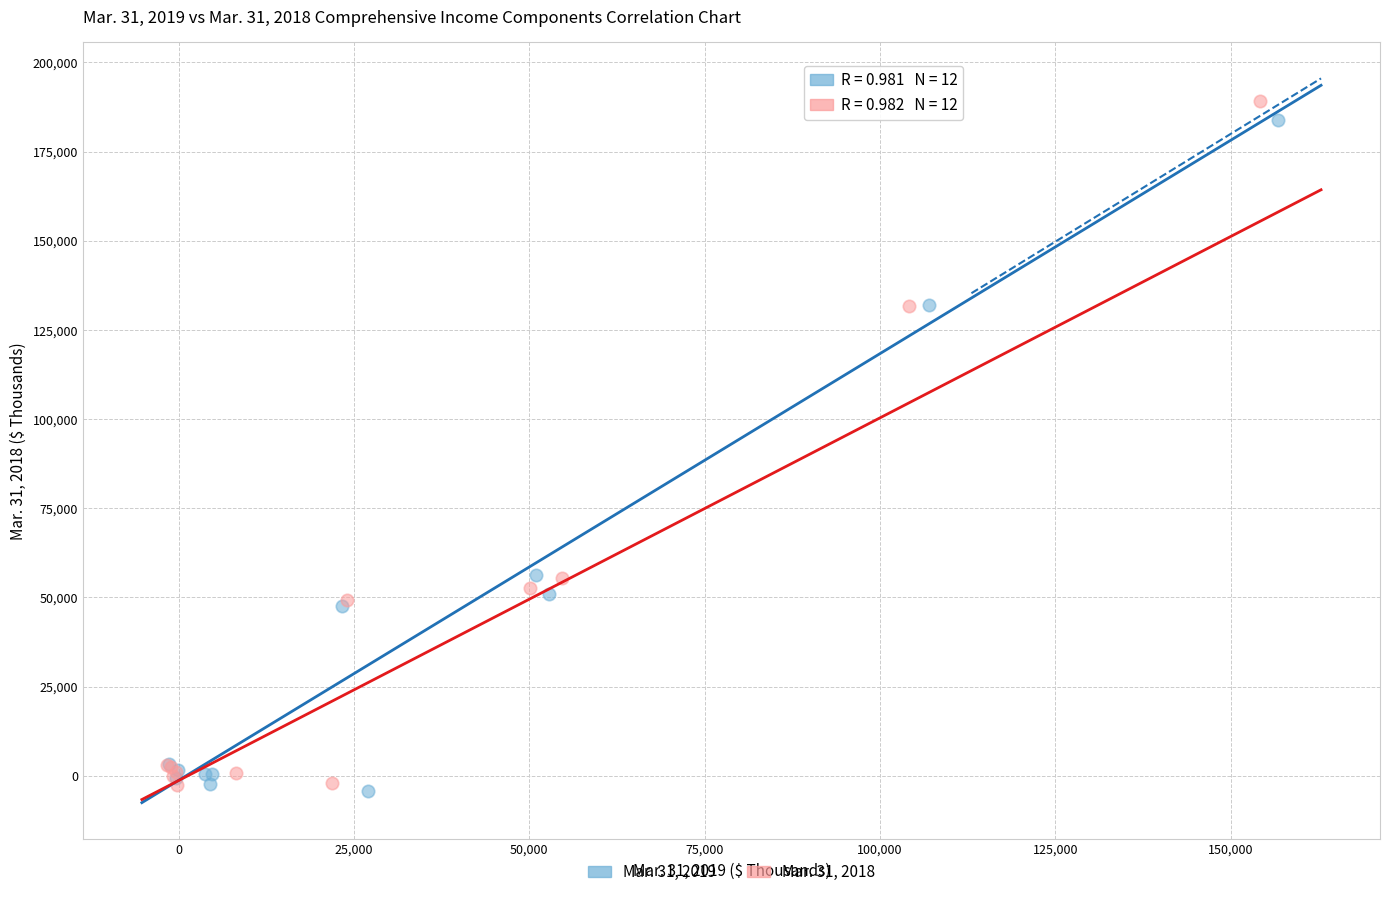

Which series has the widest spread of Y values?

Mar. 31, 2018